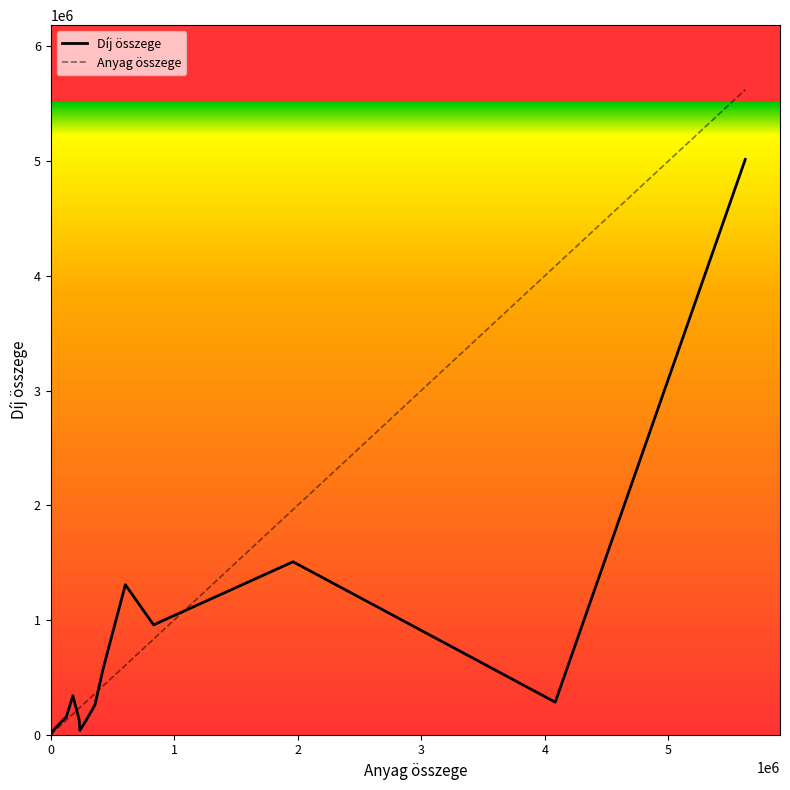

What is the greatest value displayed?

5622135